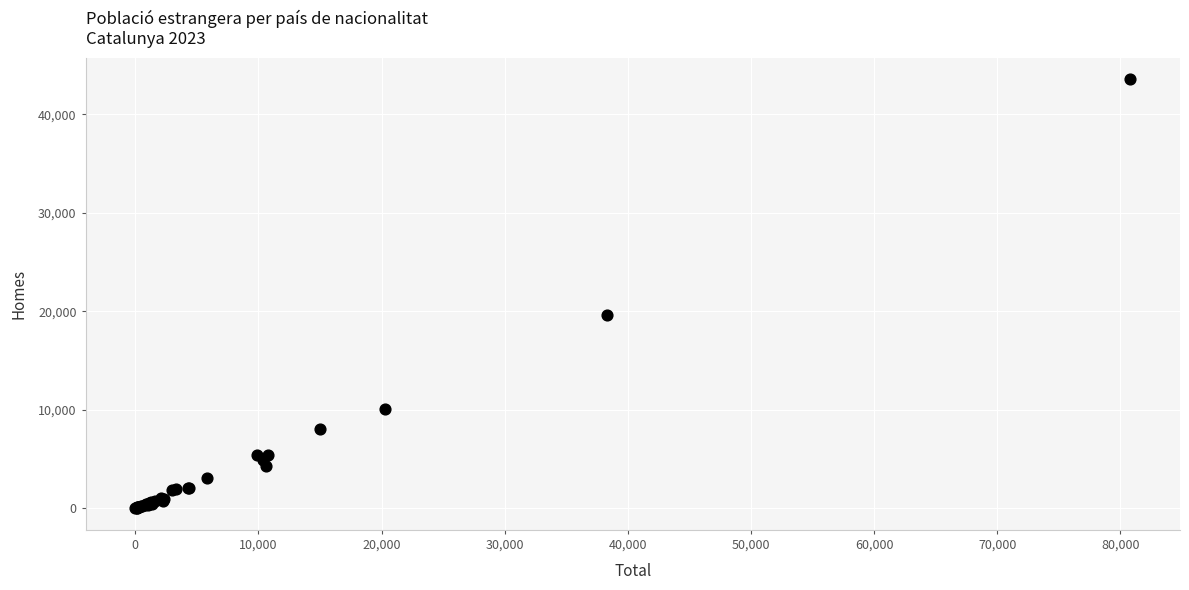

What Y value in the scatter plot is closest to 21774?

19597